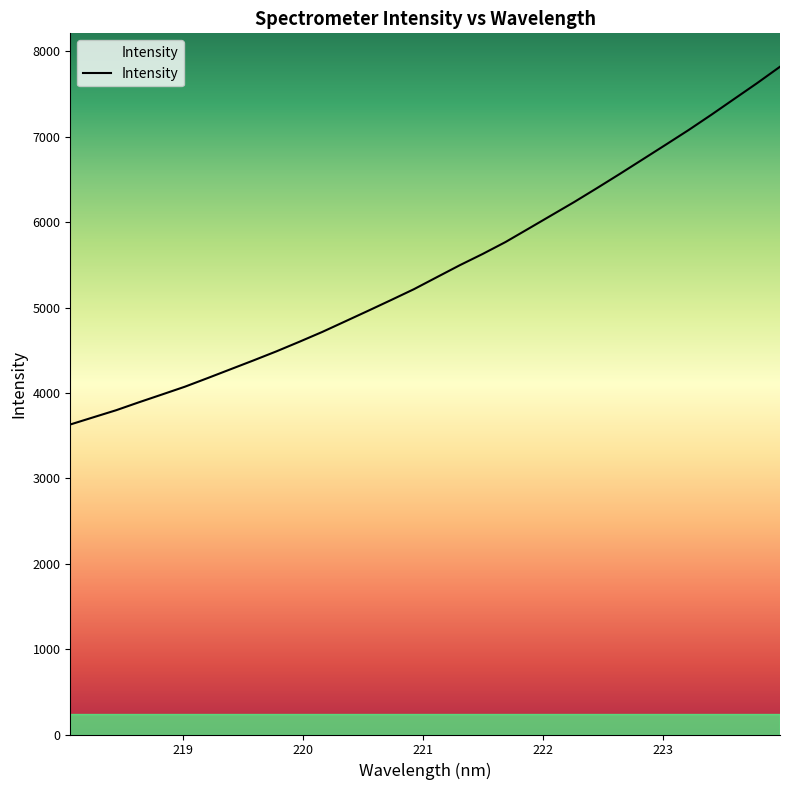

What is the difference between the maximum and minimum values?

4189.7